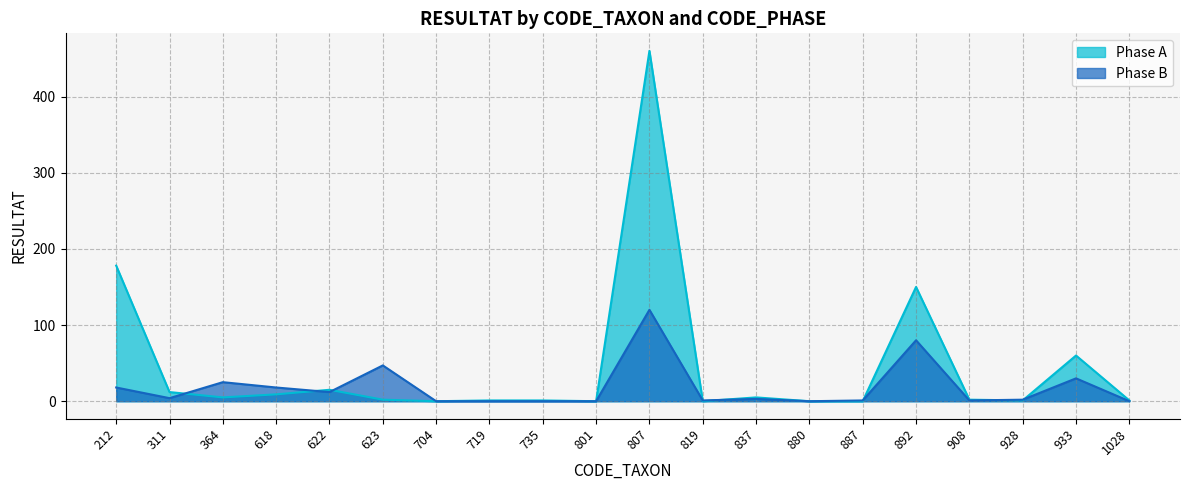

Rank the categories by Phase B value from highest to lowest.

807, 892, 623, 933, 364, 212, 618, 622, 311, 837, 928, 819, 887, 908, 704, 719, 735, 801, 880, 1028